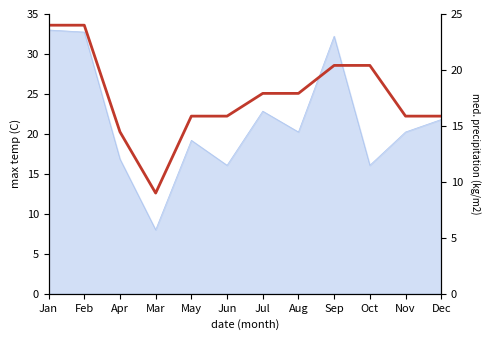

List the labels in order of value, largest first.

Jan, Feb, Sep, Oct, Jul, Aug, May, Jun, Nov, Dec, Apr, Mar